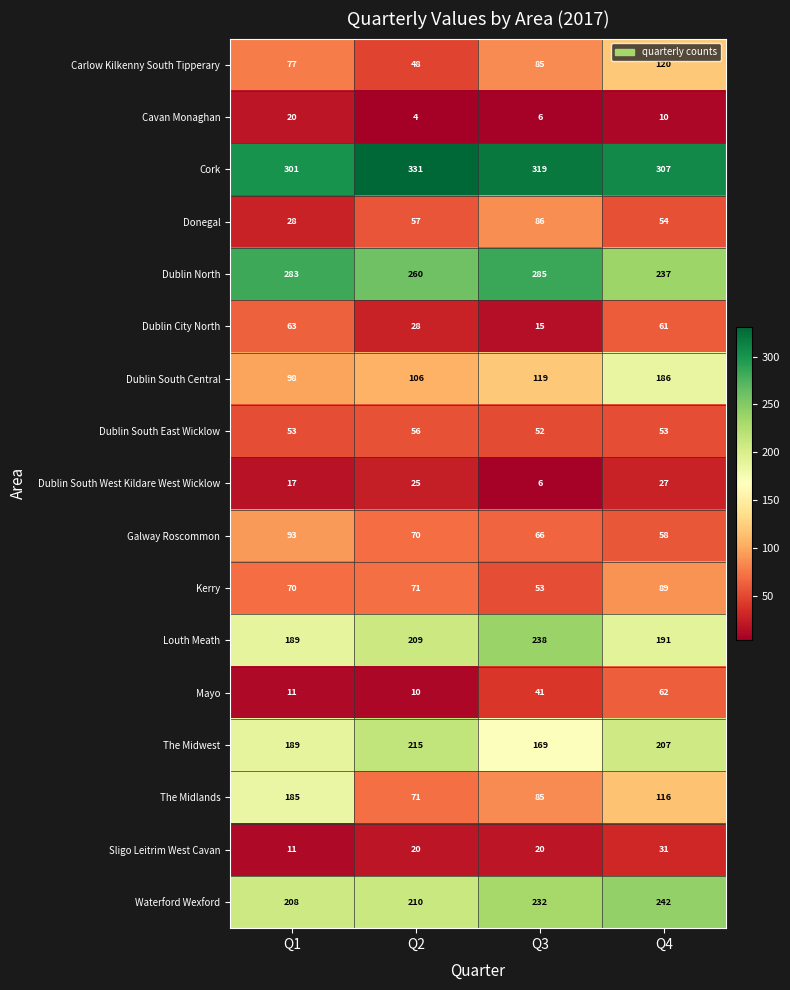

At which label is Dublin City North closest to 39?

Q2